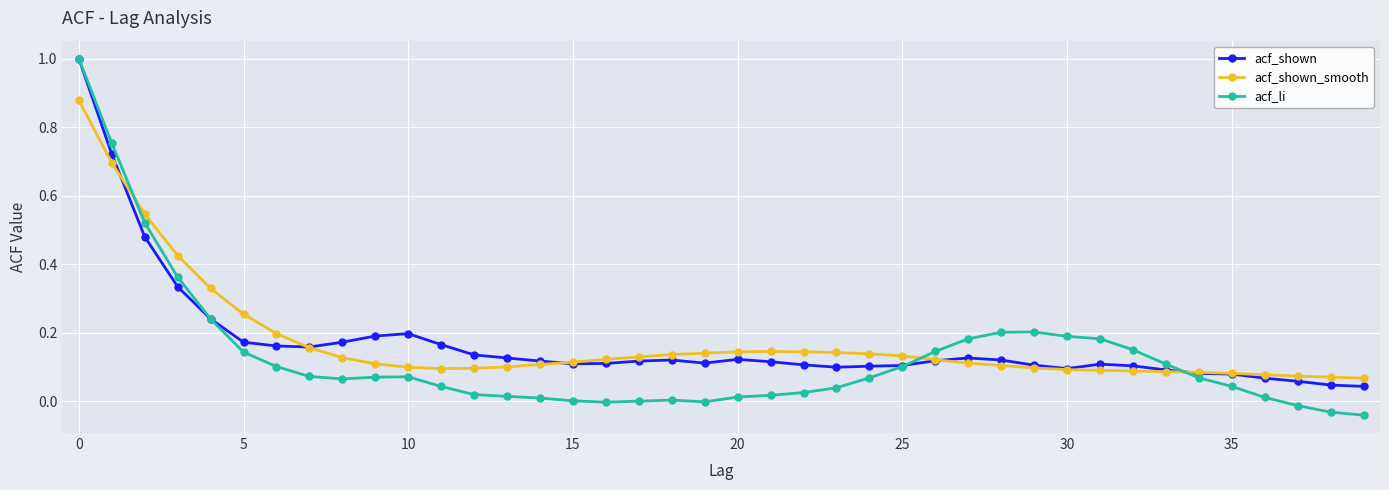

What is the maximum value shown in the chart?

1.0